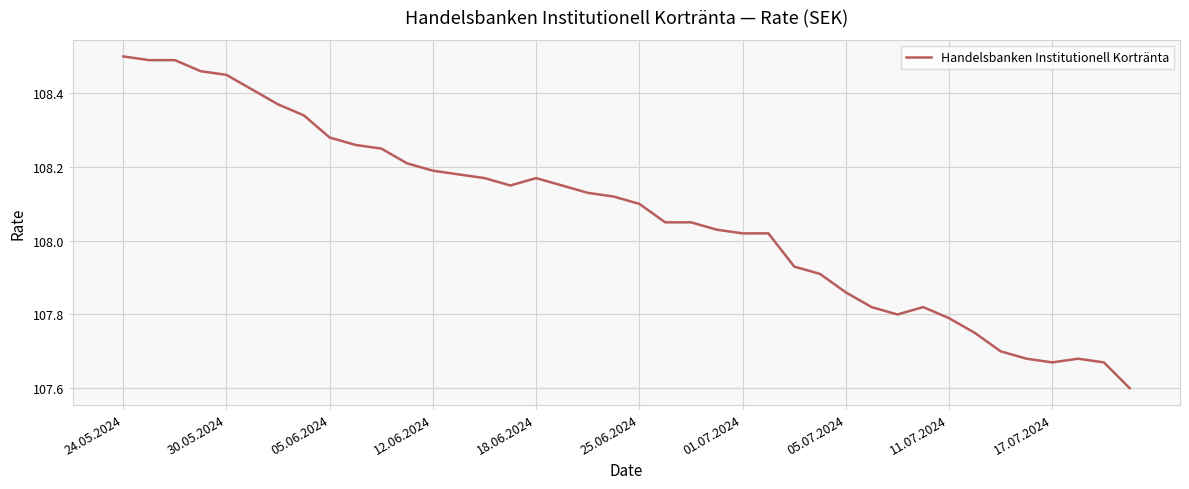

How many lines are shown in the chart?

1